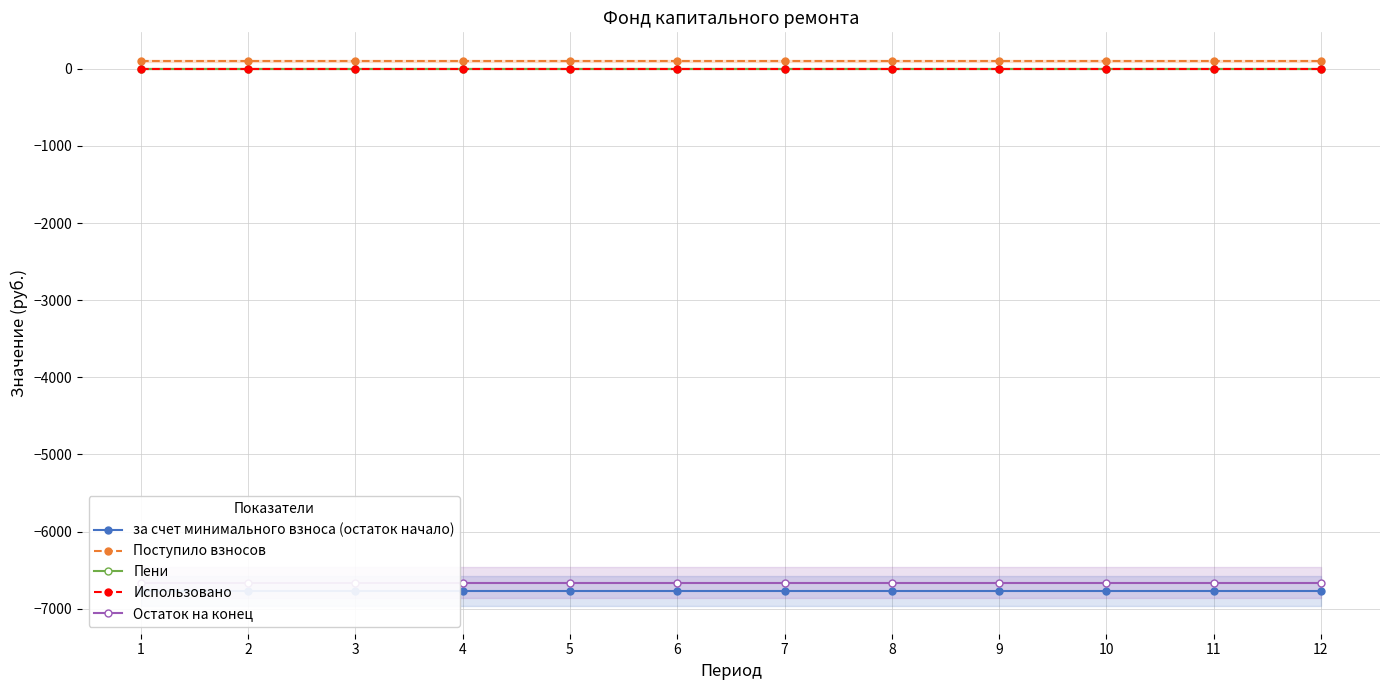

Reading right to left, extract all data points from this chart.

за счет минимального взноса (остаток начало): -6770.0	-6770.0	-6770.0	-6770.0	-6770.0	-6770.0	-6770.0	-6770.0	-6770.0	-6770.0	-6770.0	-6770.0
Поступило взносов: 104.4	104.4	104.4	104.4	104.4	104.4	104.4	104.4	104.4	104.4	104.4	104.4
Пени: 0.0	0.0	0.0	0.0	0.0	0.0	0.0	0.0	0.0	0.0	0.0	0.0
Использовано: 0.0	0.0	0.0	0.0	0.0	0.0	0.0	0.0	0.0	0.0	0.0	0.0
Остаток на конец: -6665.6	-6665.6	-6665.6	-6665.6	-6665.6	-6665.6	-6665.6	-6665.6	-6665.6	-6665.6	-6665.6	-6665.6